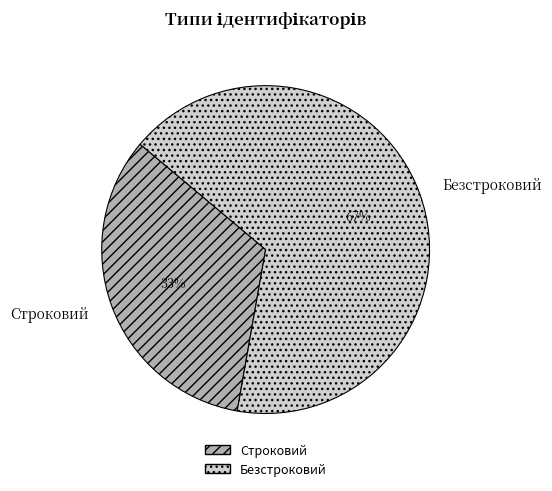

Which slice is the largest?

Безстроковий